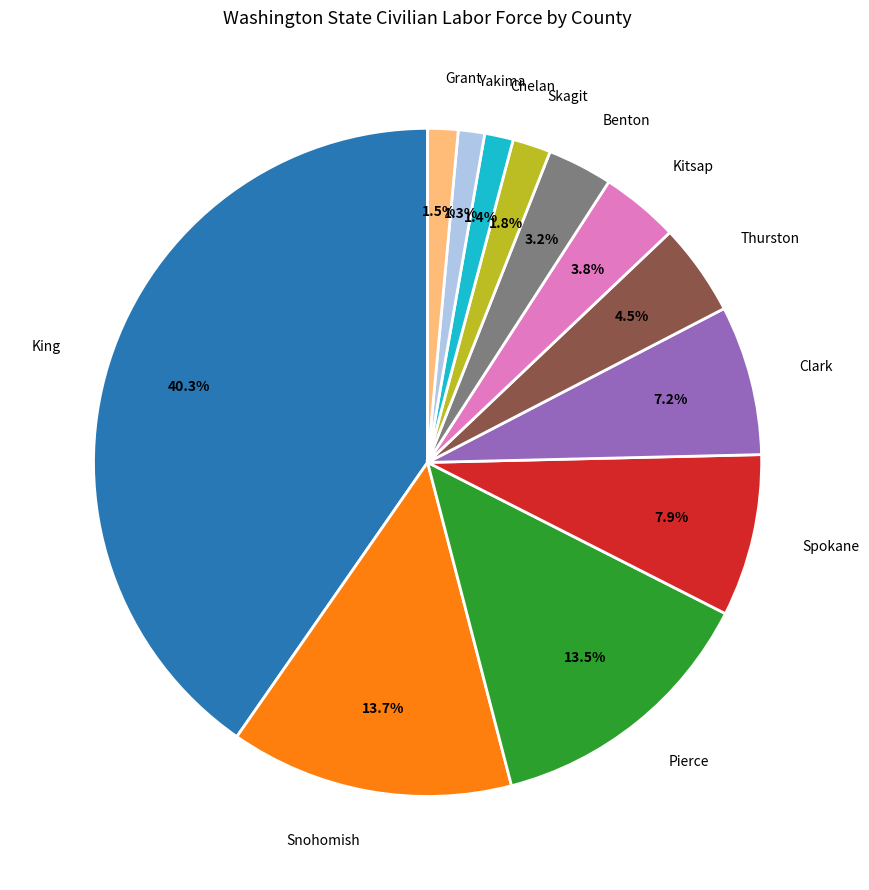

Which has a higher value, Spokane or Skagit?

Spokane